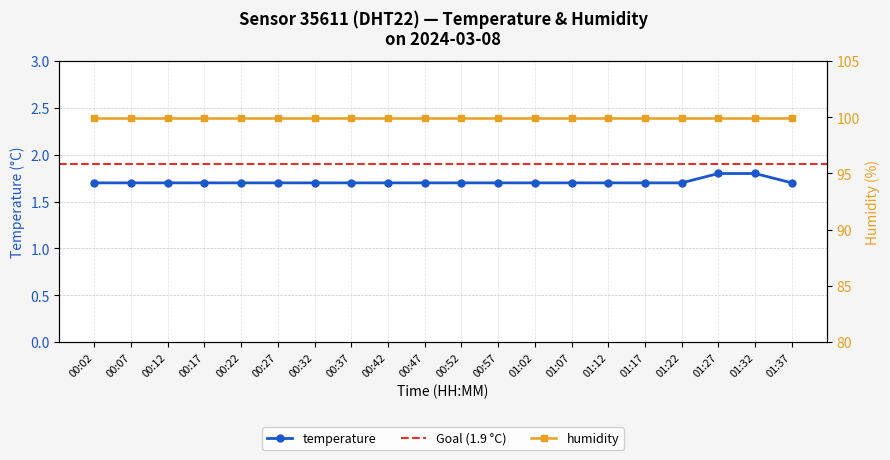

What is the difference between the values at 01:32 and 00:52?

0.1